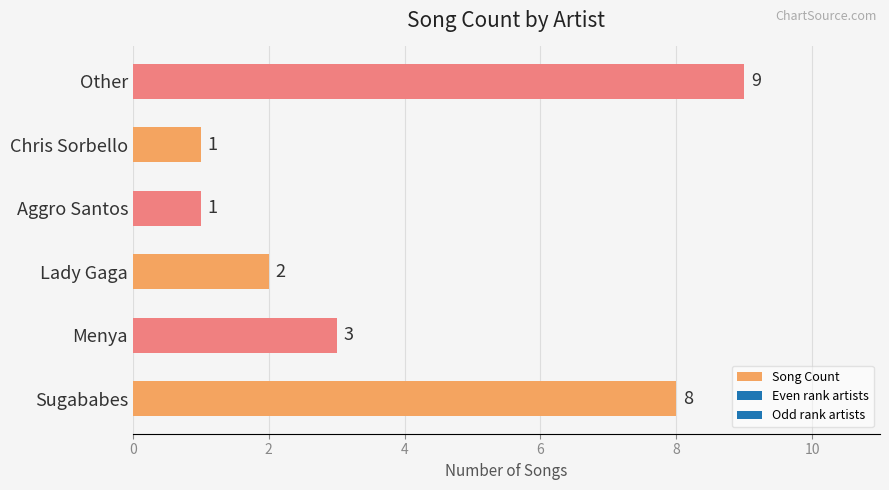

What is the difference between the maximum and second lowest values?

8